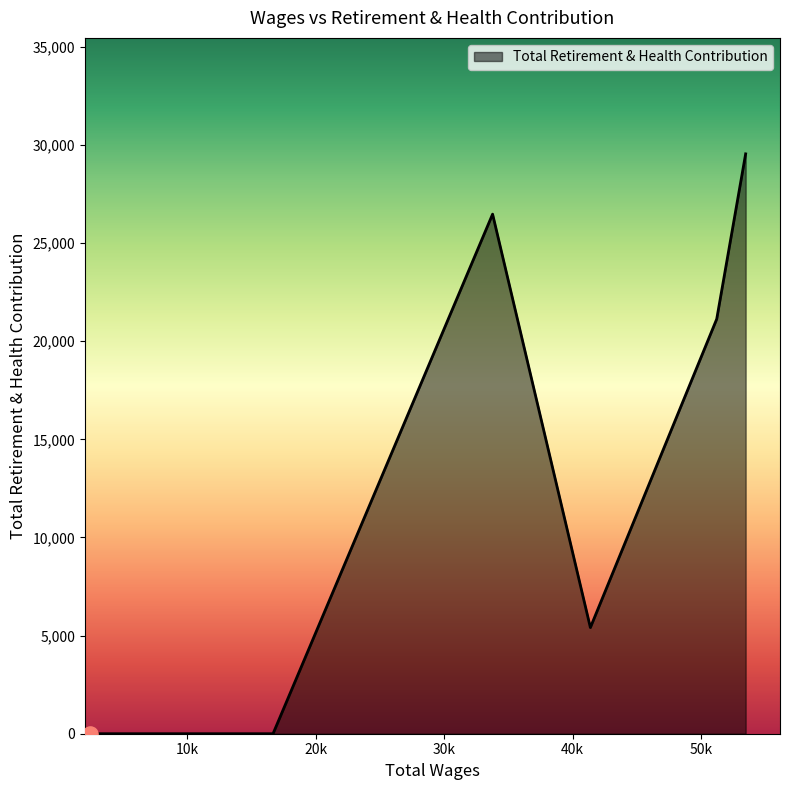

What is the difference between the maximum and minimum values?

29544